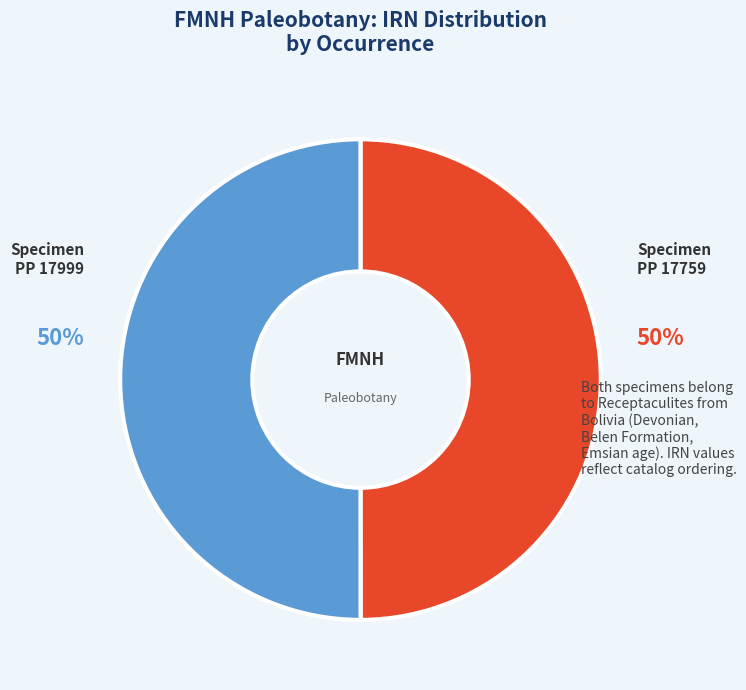

How many slices are in this pie chart?

2